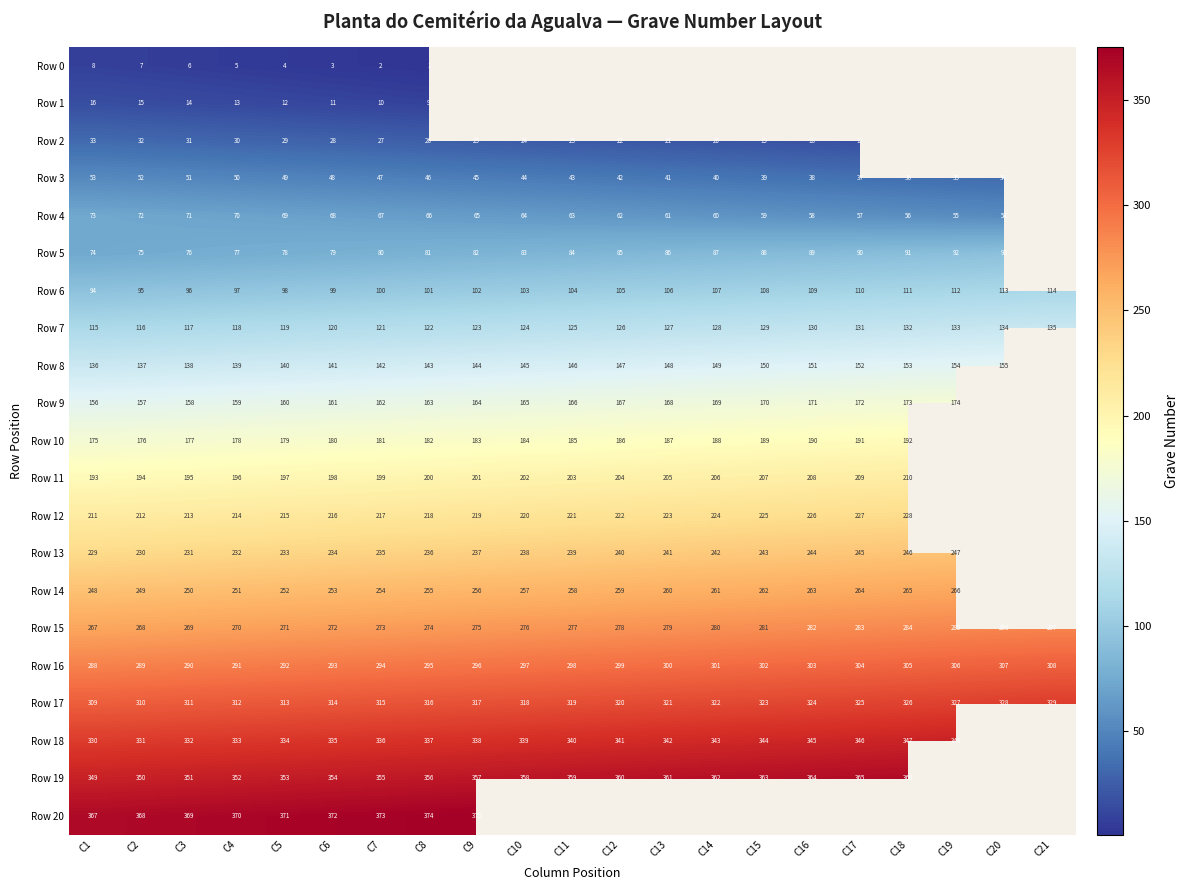

True or false: Row 9 has a value of 212 at C3.

False